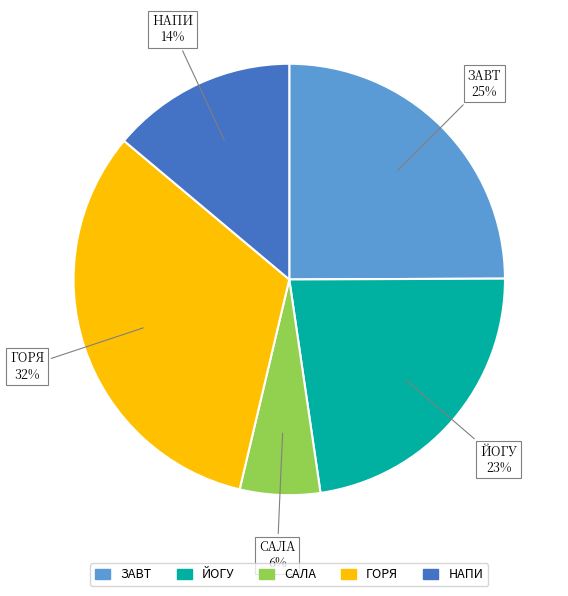

Is there any slice that represents more than half of the pie?

No